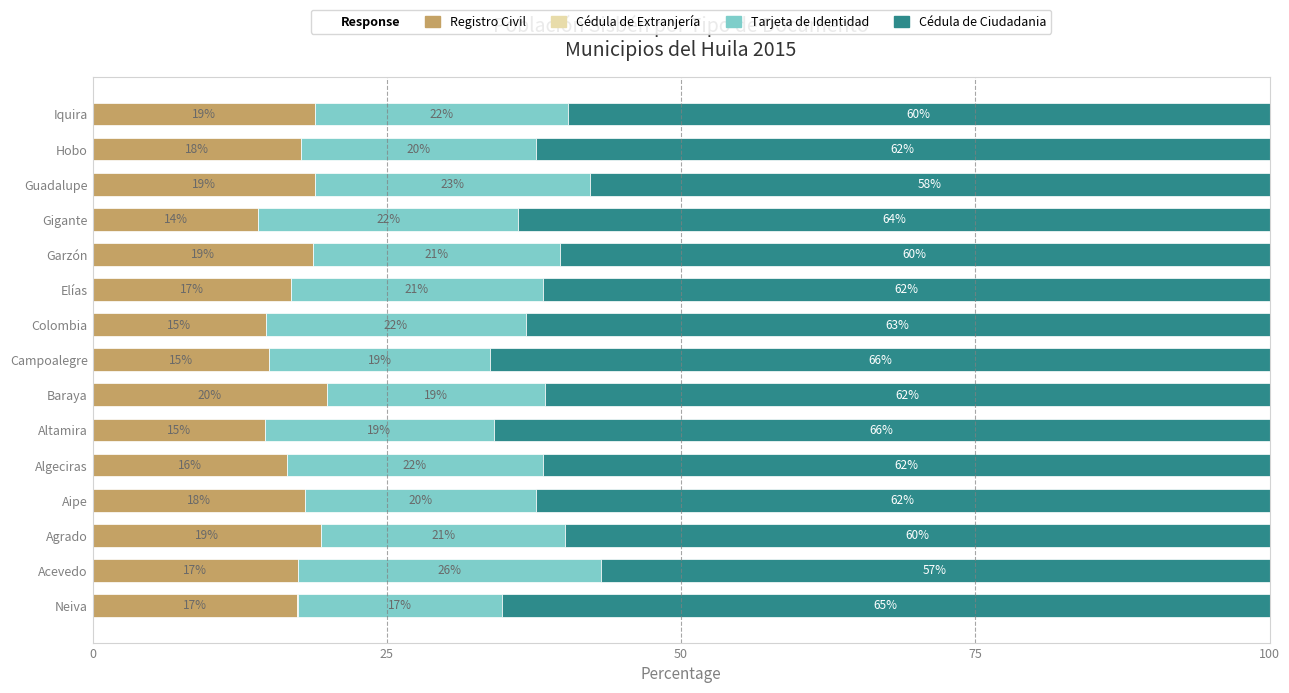

The value of Registro Civil at Gigante is 14.1. True or false?

True